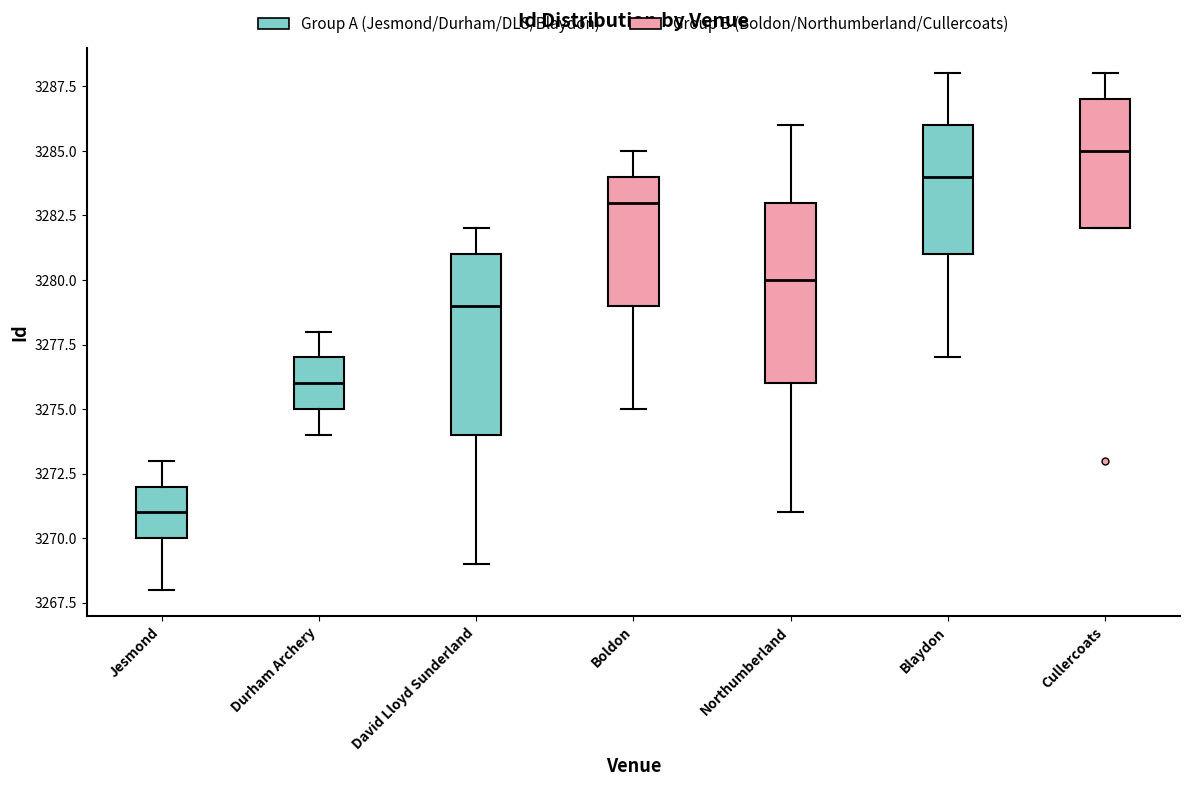

Which box's median line is the highest?

Cullercoats